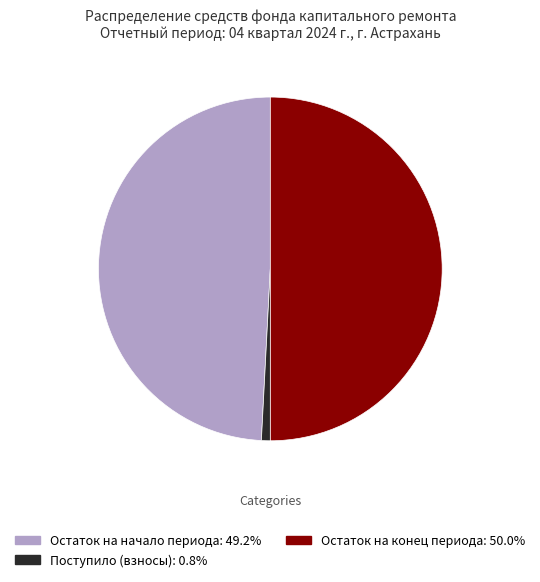

Which category has the biggest portion of the pie?

Остаток на конец периода